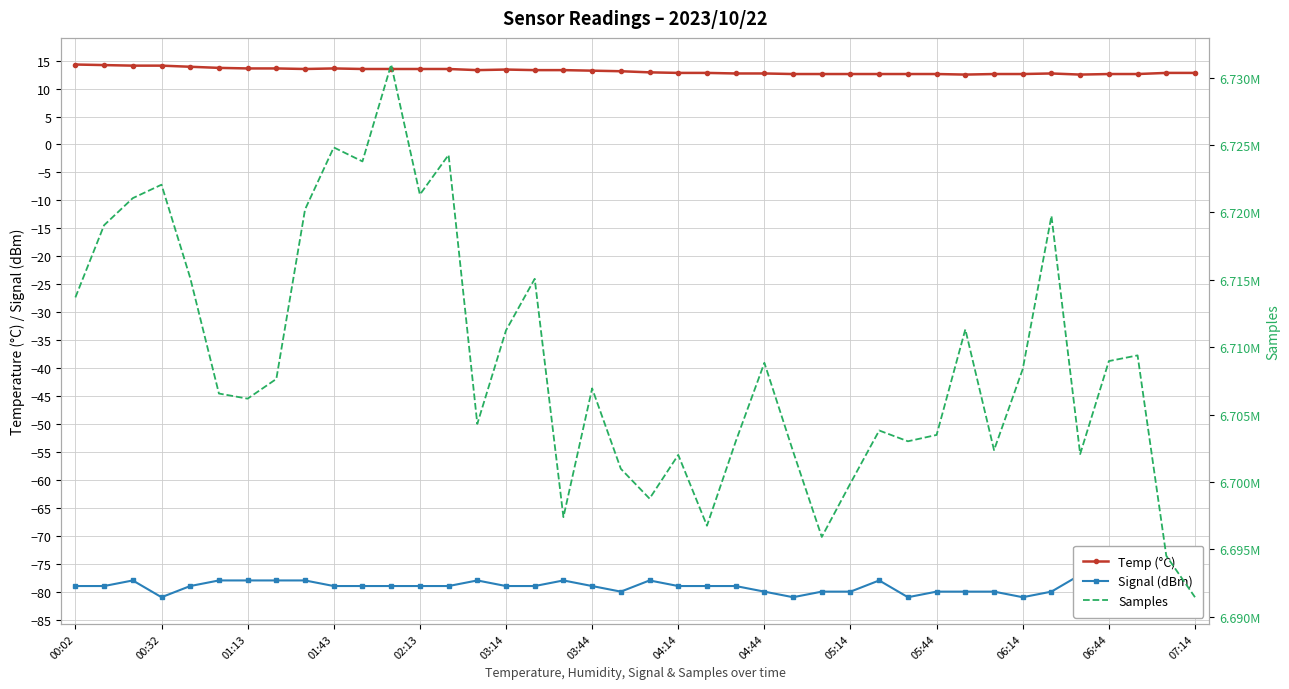

True or false: Signal (dBm) and Samples cross at least once.

False